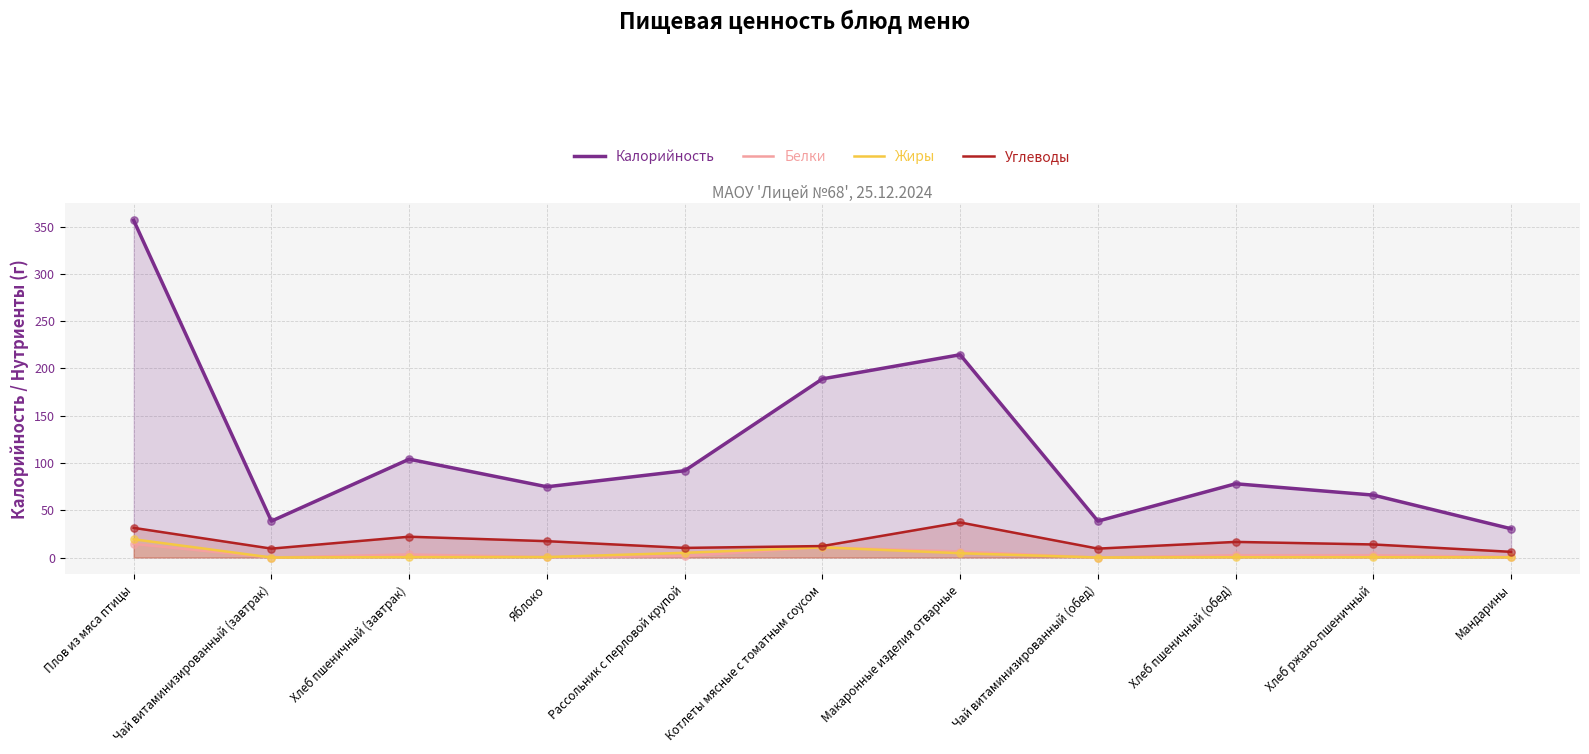

At which category is the sum across all series the highest?

Плов из мяса птицы